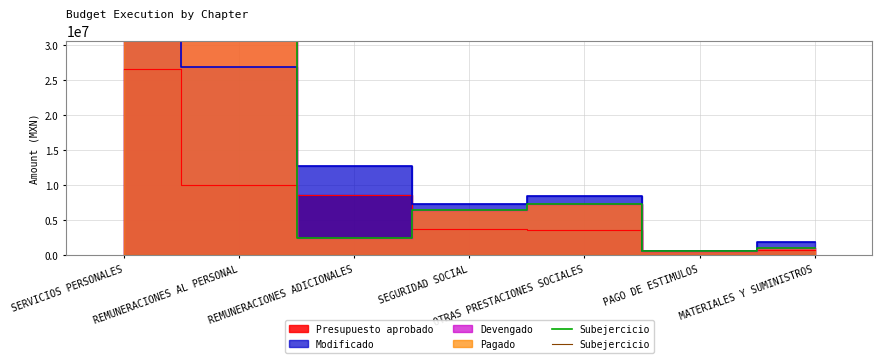

True or false: Devengado and Pagado intersect in this chart.

False